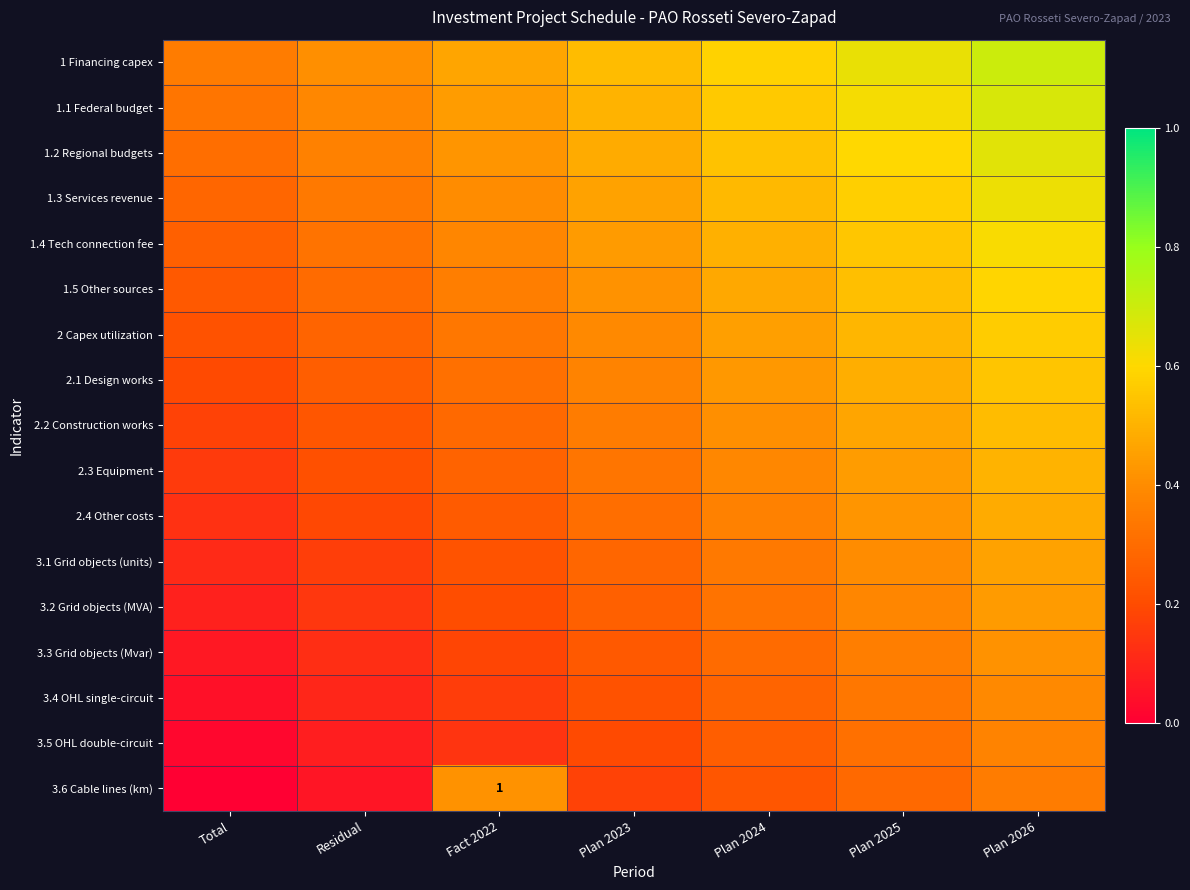

What is the difference between the maximum and minimum values in the 2.1 Design works series?

0.3